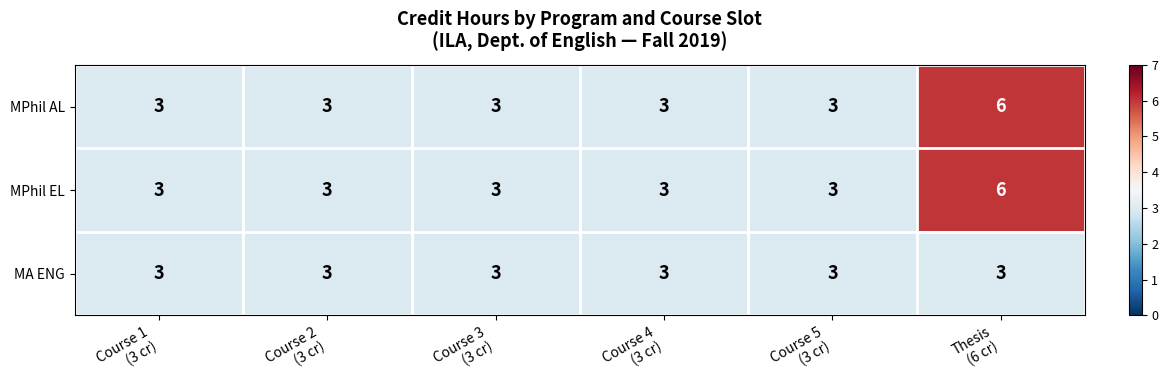

At which category is the sum across all series the highest?

Thesis
(6 cr)